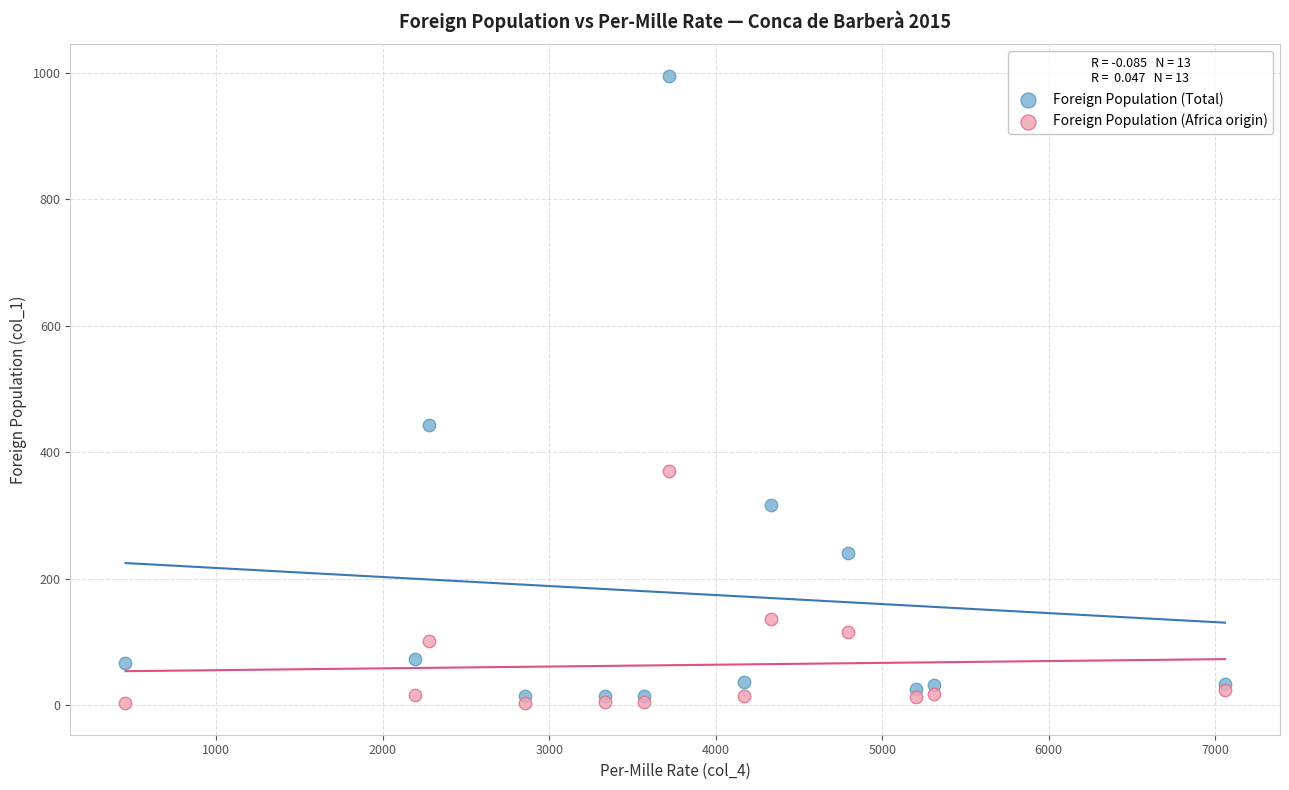

What are all the series names shown in the legend?

Foreign Population (Total), Foreign Population (Africa origin)